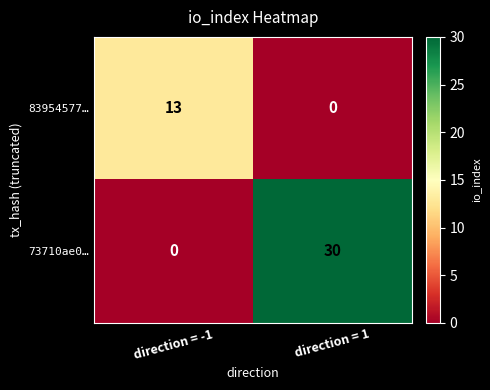

List the series in order of their peak value, lowest first.

83954577…, 73710ae0…